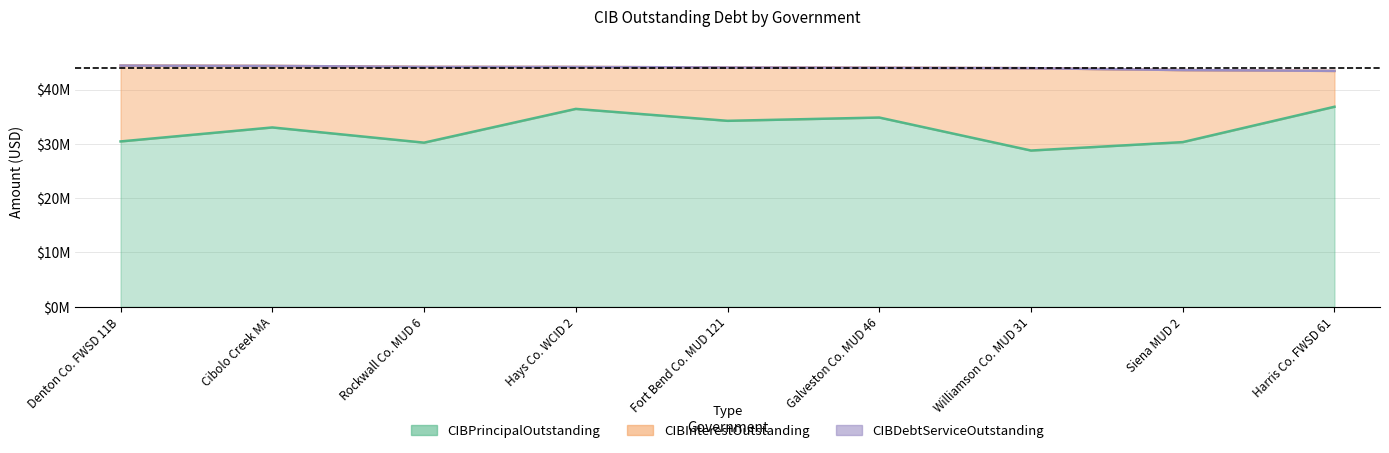

What is the maximum value shown in the chart?

44409447.1